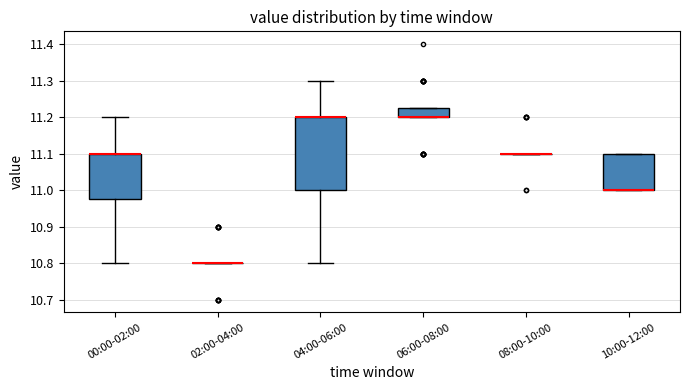

Reading left to right, read every box against the y-axis: the position of its median line, the range the box covers, and the ends of its whiskers. The values are not printed on the chart, so give them approximately, as read against the axis.

00:00-02:00: median 11.10 (drawn on the box's upper edge), box 10.98 to 11.10, whiskers 10.80 to 11.20
02:00-04:00: box collapsed to a line at 10.80, whiskers 10.80 to 10.80
04:00-06:00: median 11.20 (drawn on the box's upper edge), box 11.00 to 11.20, whiskers 10.80 to 11.30
06:00-08:00: median 11.20 (drawn on the box's lower edge), box 11.20 to 11.23, whiskers 11.20 to 11.23
08:00-10:00: box collapsed to a line at 11.10, whiskers 11.10 to 11.10
10:00-12:00: median 11.00 (drawn on the box's lower edge), box 11.00 to 11.10, whiskers 11.00 to 11.10